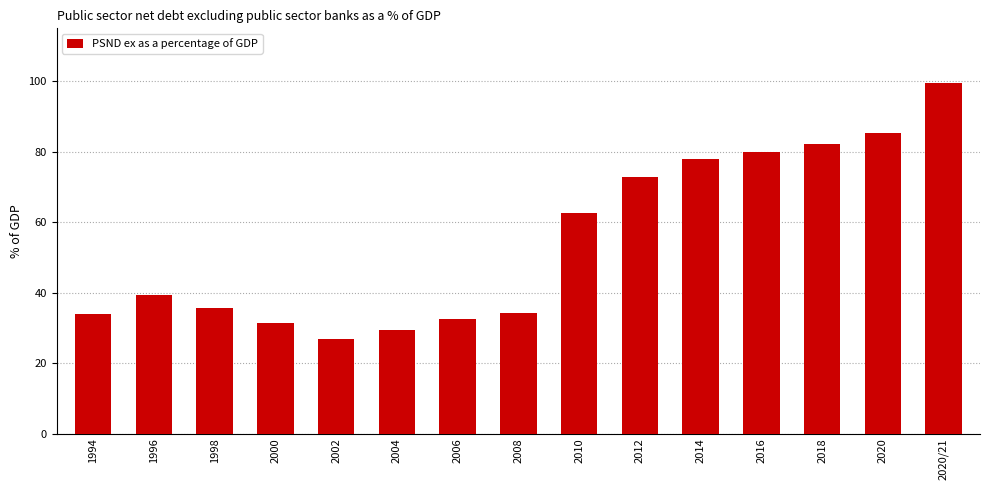

Approximately how many times larger is the value at 2016 compared to 1994?

2.4